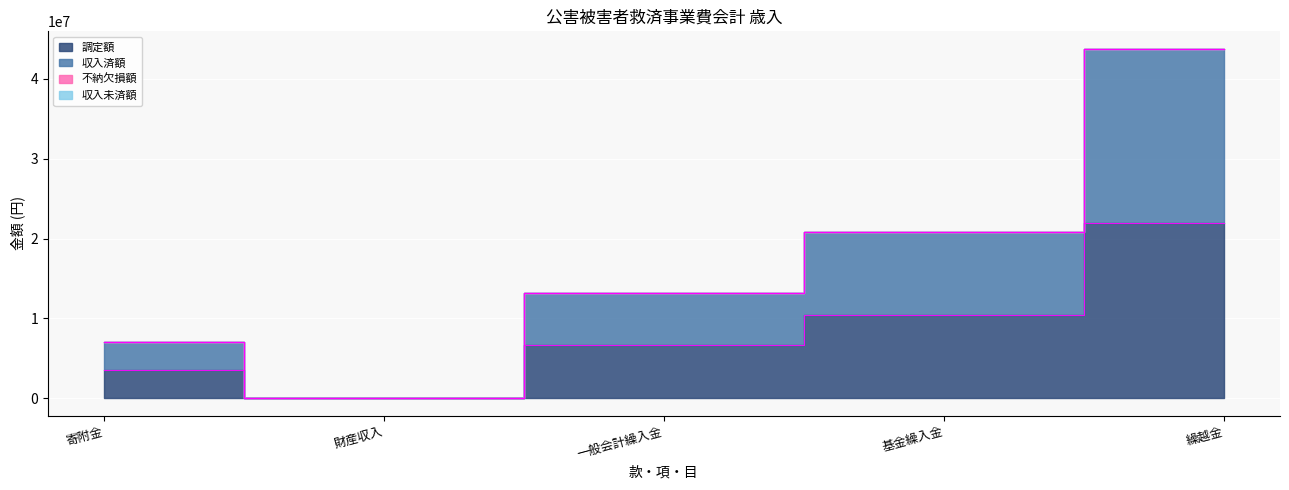

At which category does 調定額 reach its first local valley?

財産収入